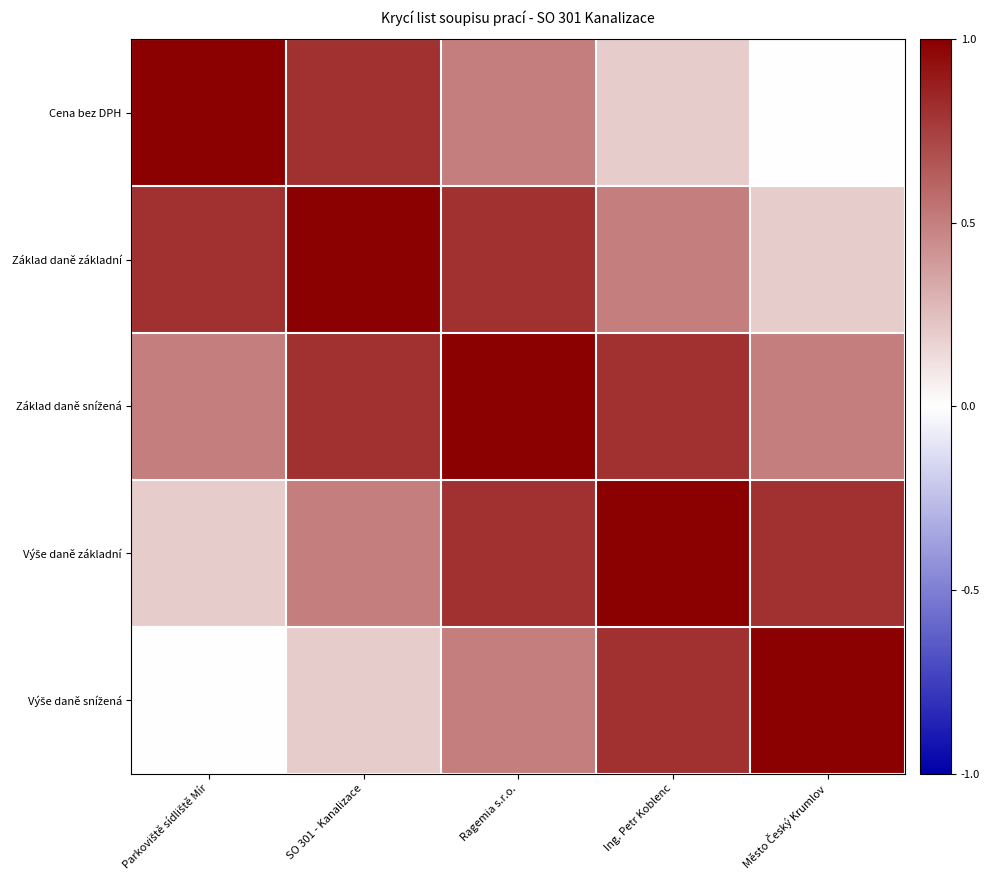

At which category is the sum across all series the highest?

Ragemia s.r.o.